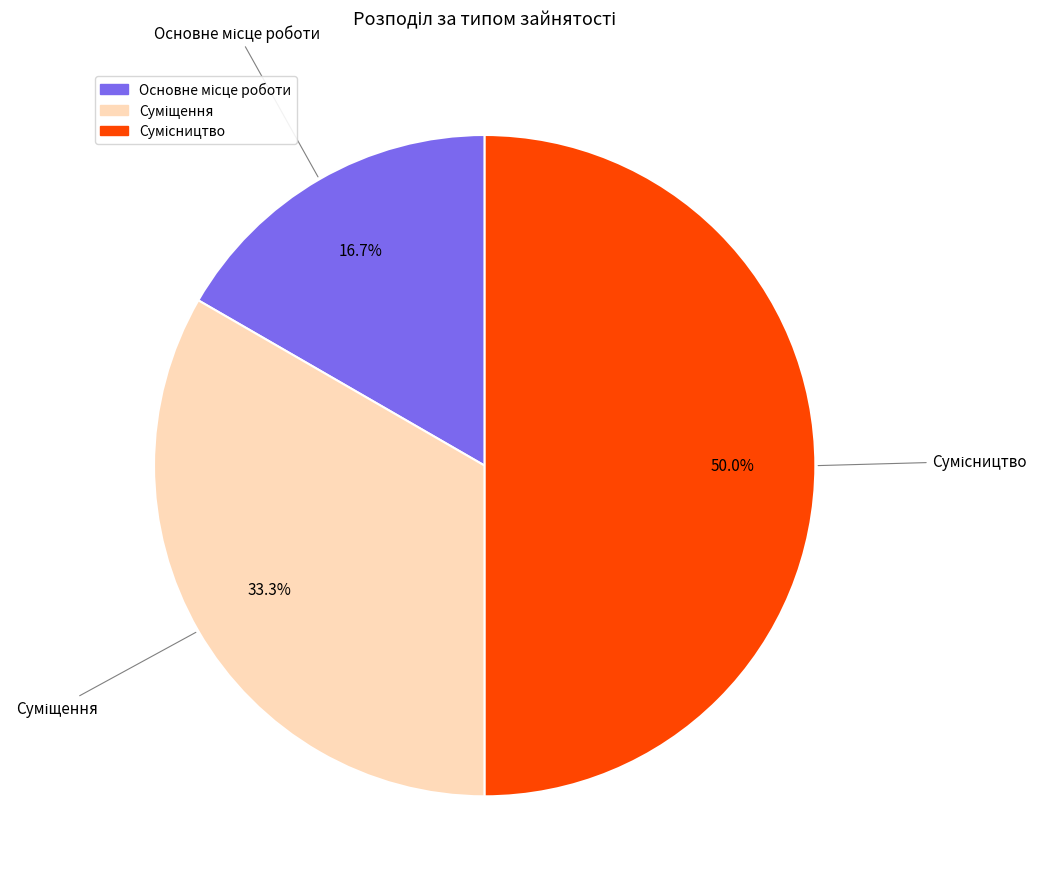

How many segments does this pie chart have?

3